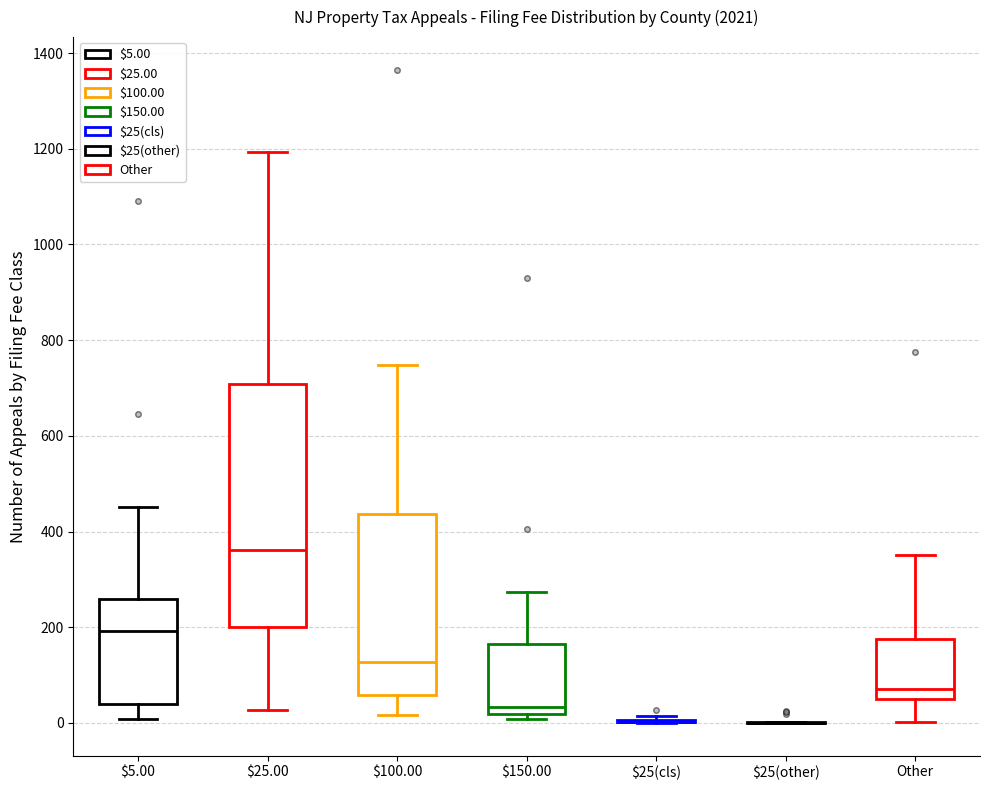

Reading left to right, read every box against the y-axis: the position of its median line, the range the box covers, and the ends of its whiskers. The values are not printed on the chart, so give them approximately, as read against the axis.

$5.00: median 200, box 40 to 260, whiskers 0 to 460
$25.00: median 360, box 200 to 700, whiskers 20 to 1200
$100.00: median 120, box 60 to 440, whiskers 20 to 740
$150.00: median 40, box 20 to 160, whiskers 0 to 280
$25(cls): box collapsed to a line at 0, whiskers 0 to 20
$25(other): box collapsed to a line at 0, whiskers 0 to 0
Other: median 80, box 40 to 180, whiskers 0 to 360